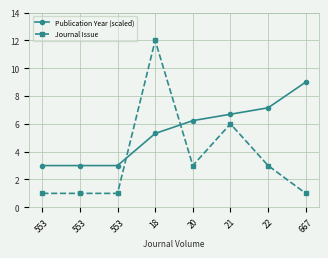

How many lines are shown in the chart?

2